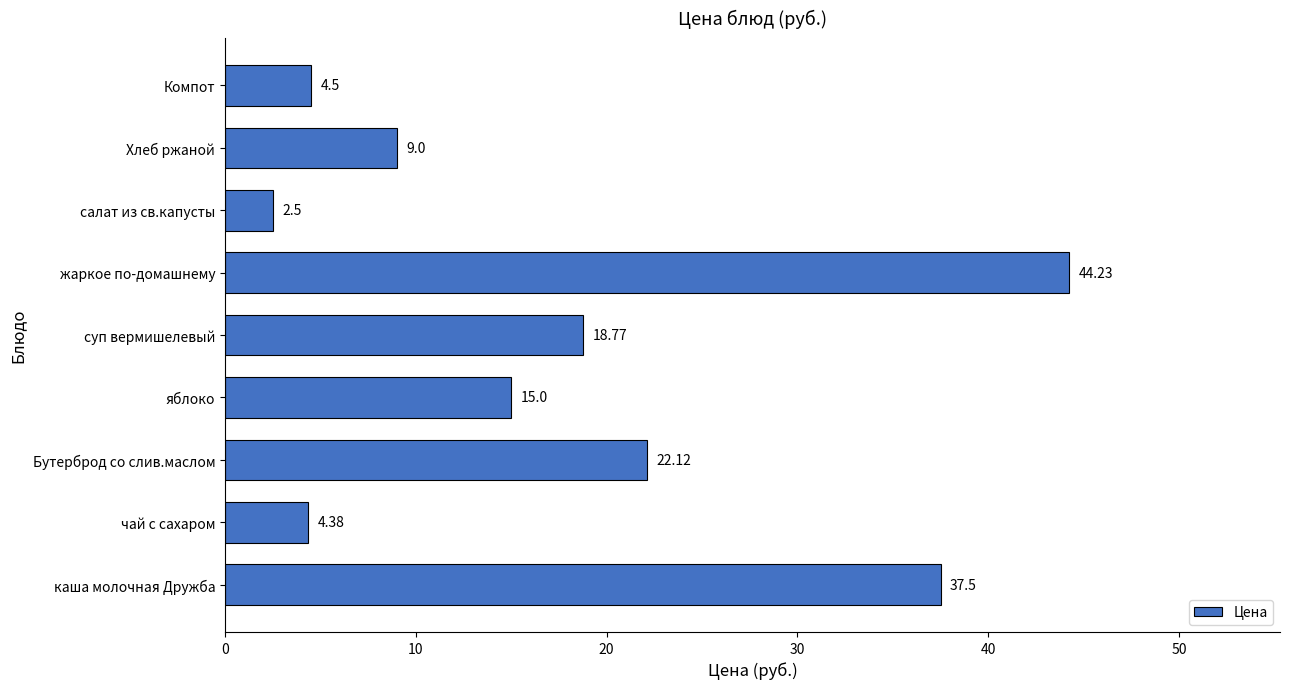

What is the smallest value displayed?

2.5